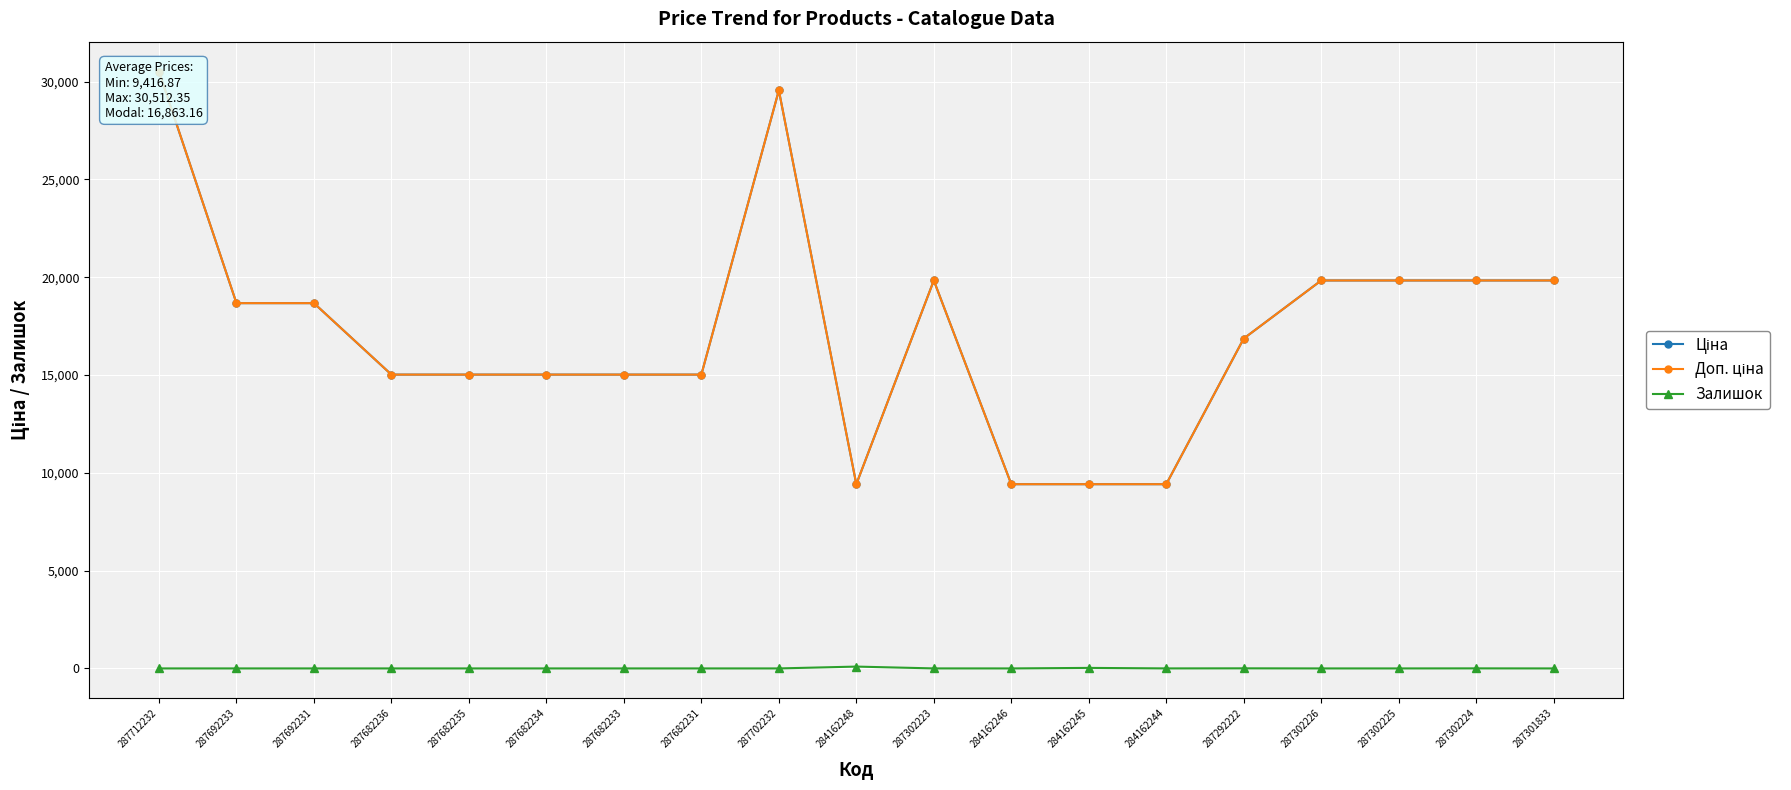

What is the difference between the second highest and minimum values in the Залишок series?

27